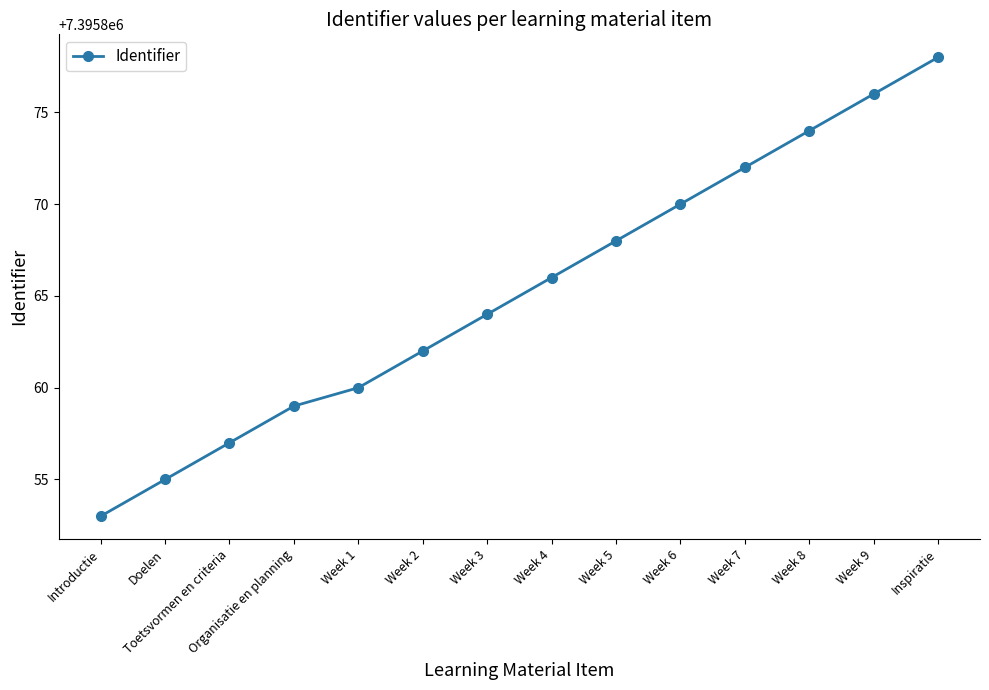

What is the difference between the maximum and minimum values?

25